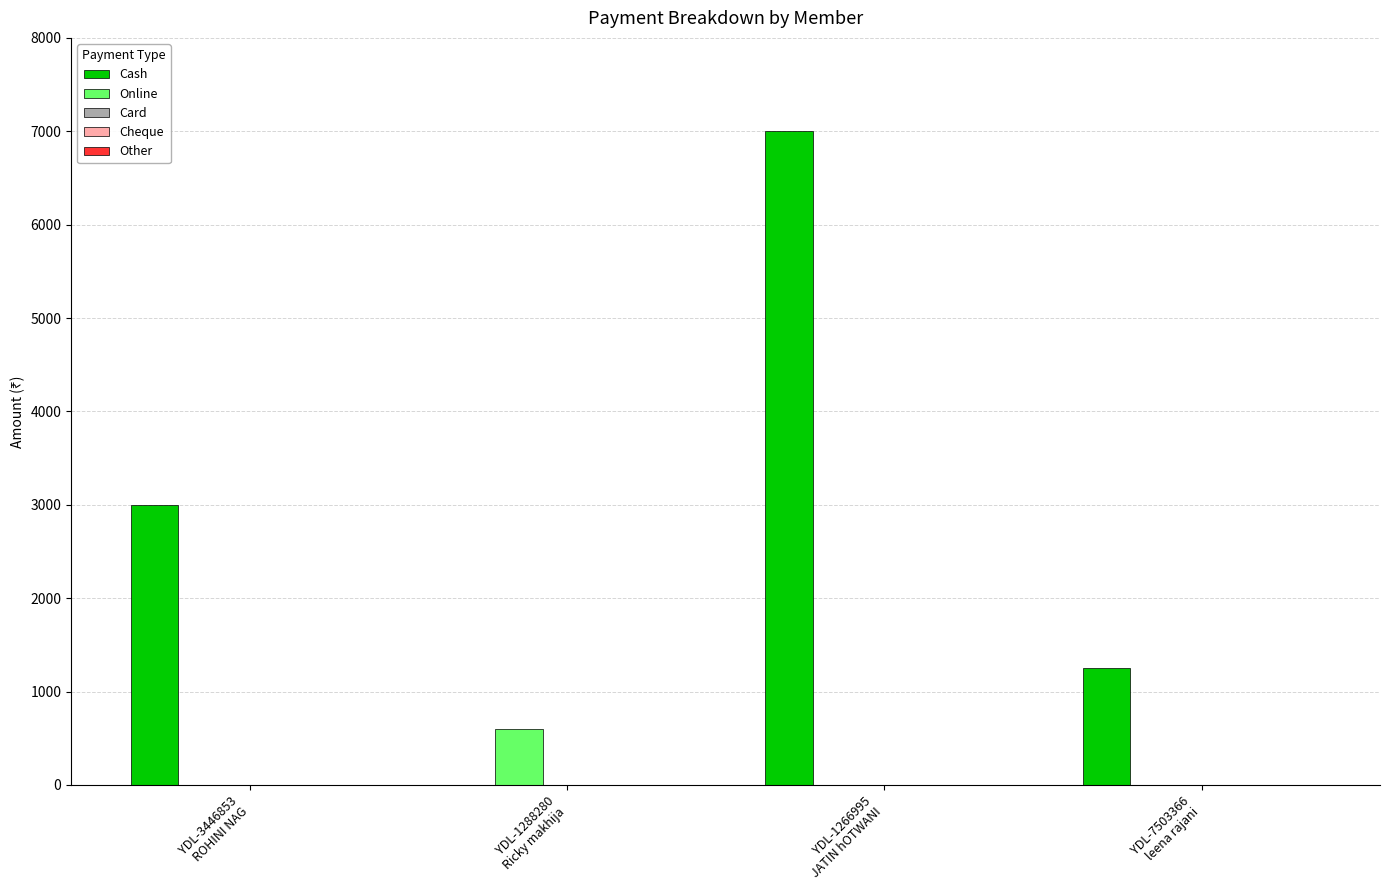

At which category is the sum across all series the highest?

YDL-1266995
JATIN hOTWANI